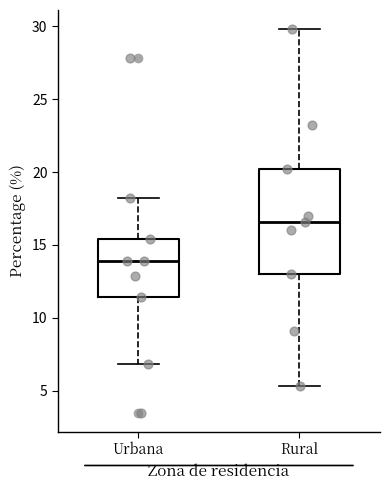

Which box is the tallest, from its lower edge to its upper edge?

Rural